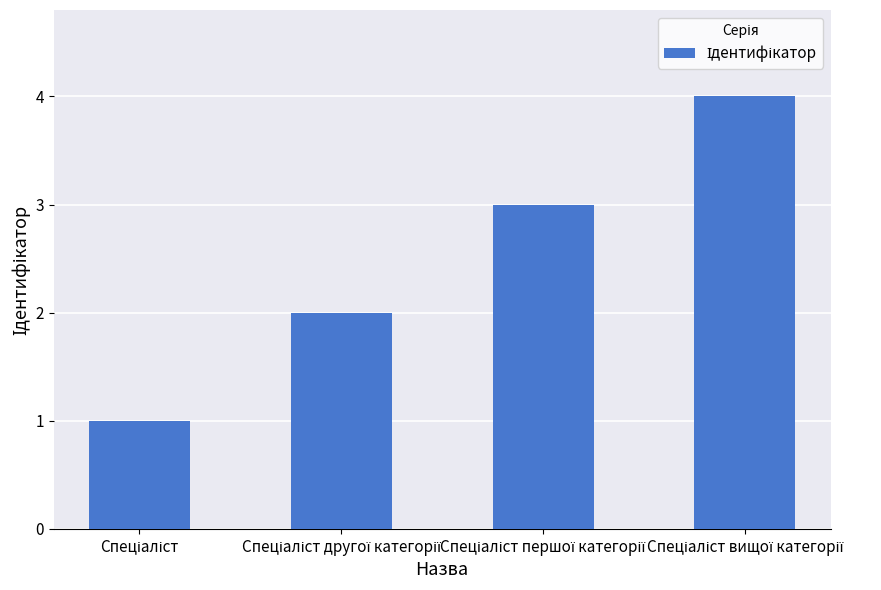

Count the number of data series in this chart.

1